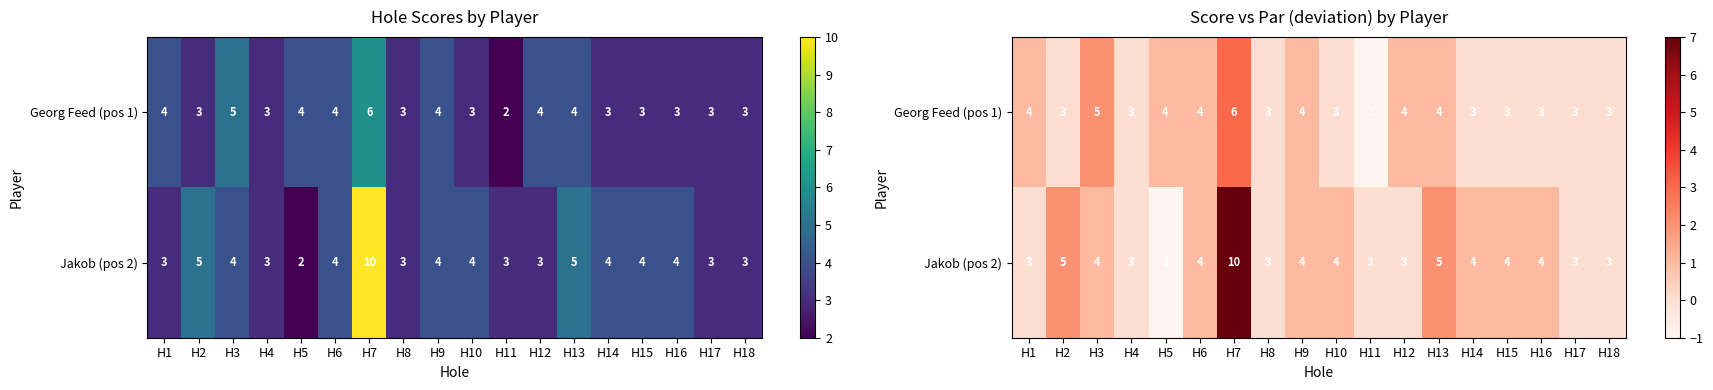

At which category is the sum across all series the highest?

H7